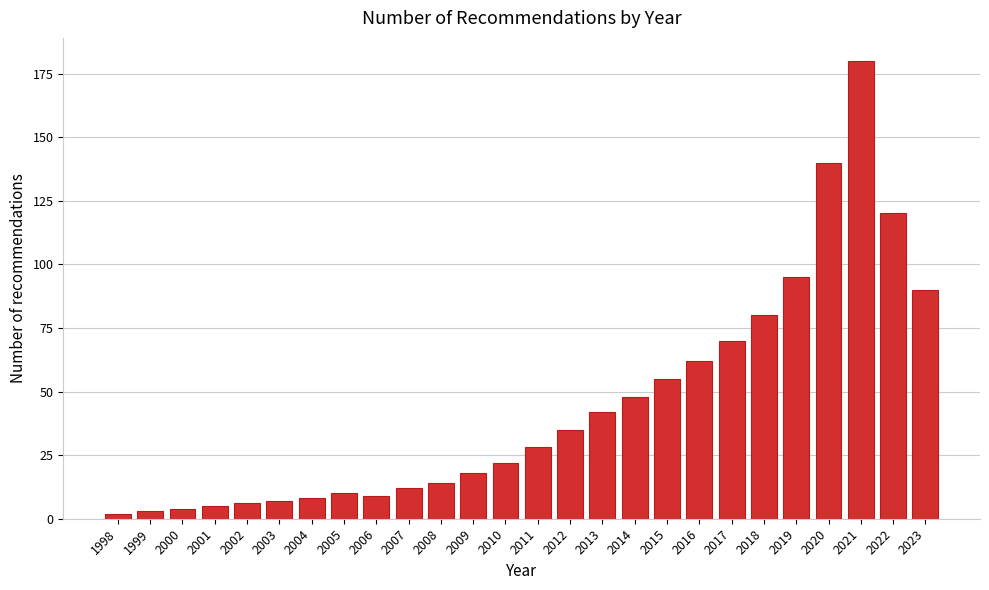

Reading left to right, transcribe all the data shown in this chart.

1998=2	1999=3	2000=4	2001=5	2002=6	2003=7	2004=8	2005=10	2006=9	2007=12	2008=14	2009=18	2010=22	2011=28	2012=35	2013=42	2014=48	2015=55	2016=62	2017=70	2018=80	2019=95	2020=140	2021=180	2022=120	2023=90